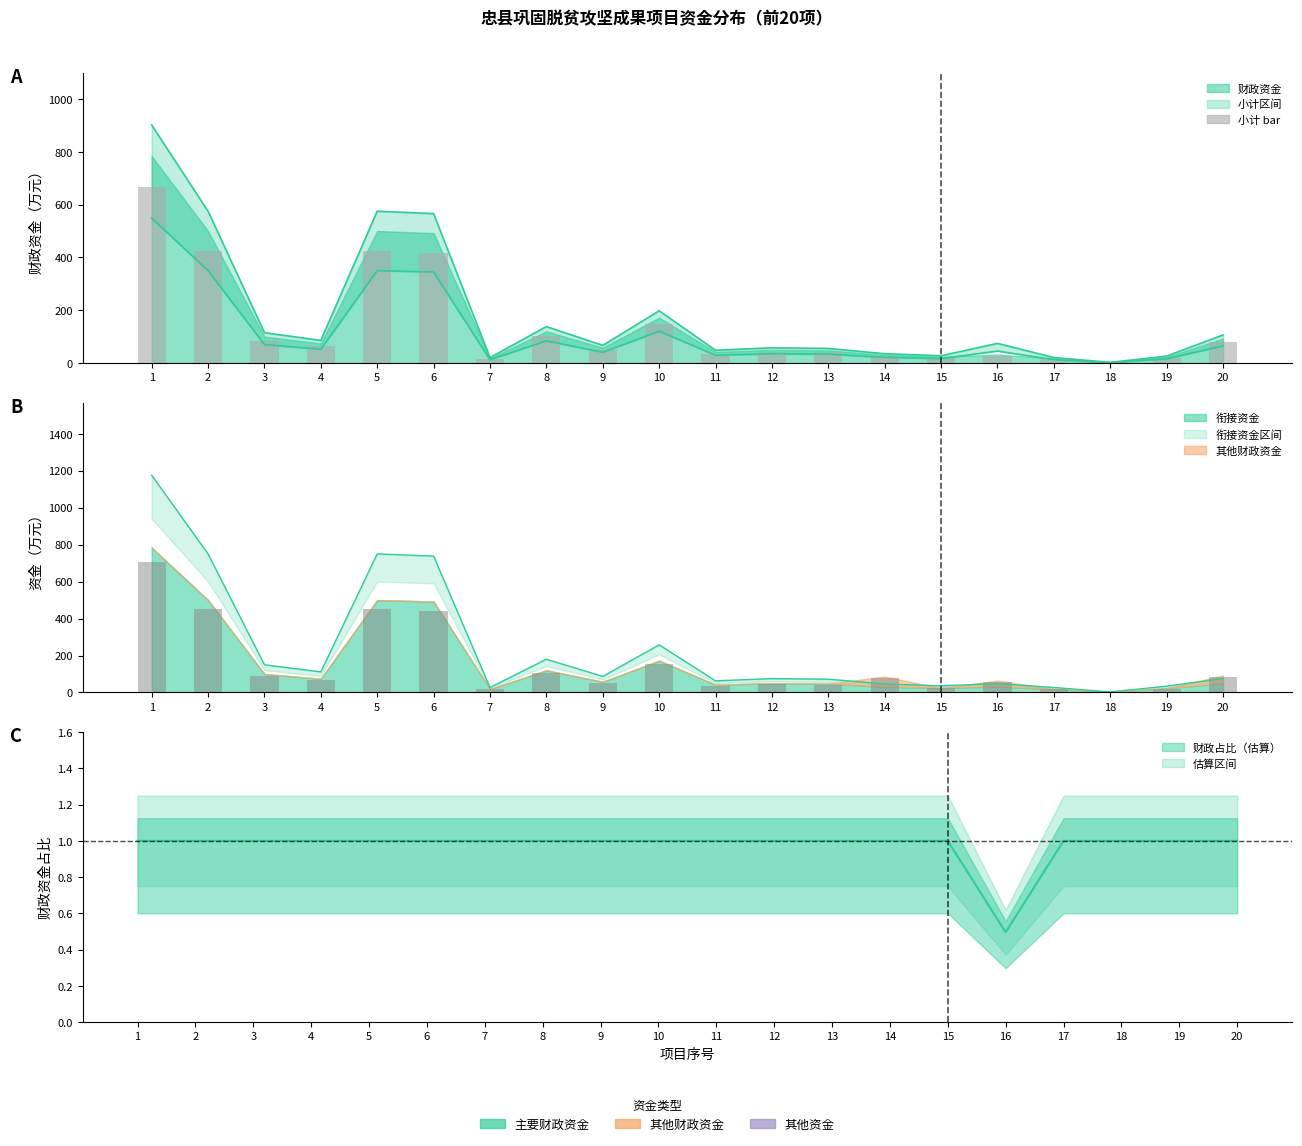

What is the difference between the values at 17 and 9?

34.0